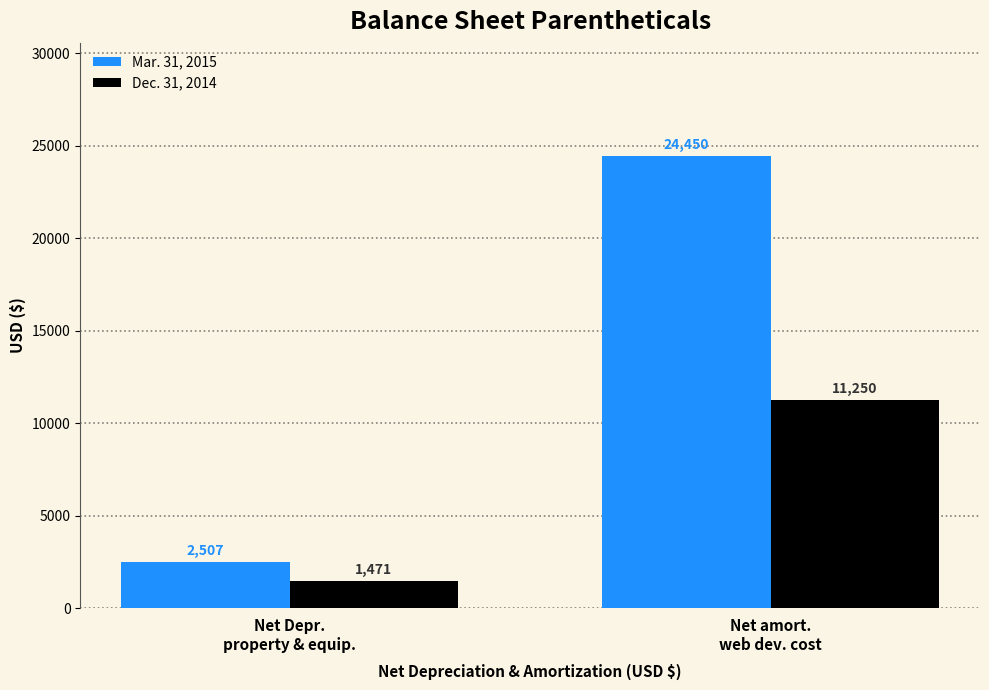

Reading left to right, list all the values displayed in this chart.

Mar. 31, 2015: Net Depr.
property & equip.=2507	Net amort.
web dev. cost=24450
Dec. 31, 2014: Net Depr.
property & equip.=1471	Net amort.
web dev. cost=11250